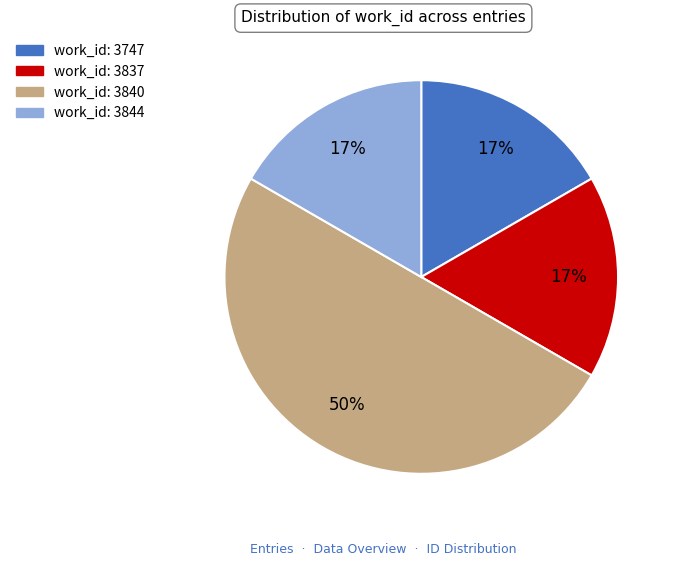

To the nearest percent, what is the average slice percentage?

25%